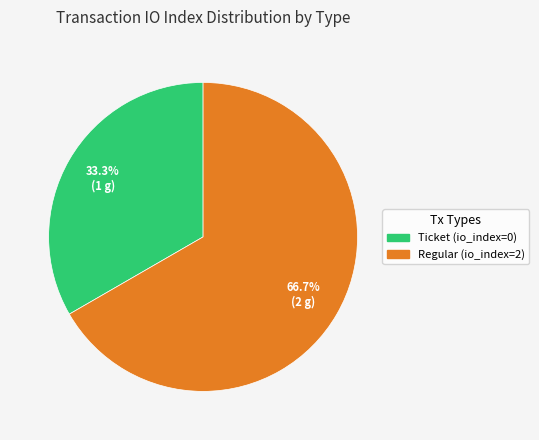

Combined, what portion of the pie is Ticket (io_index=0) and Regular (io_index=2)?

100.0%